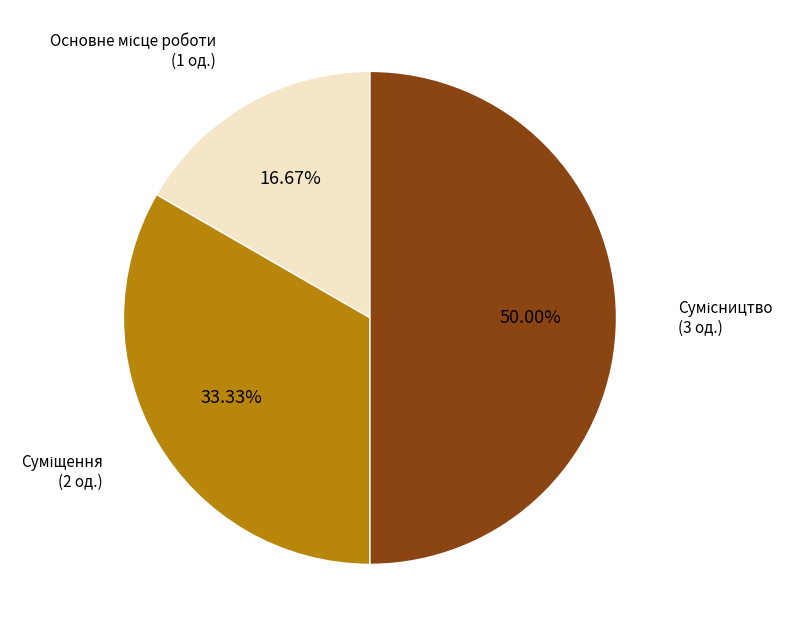

What portion of the pie excludes Суміщення?

66.7%